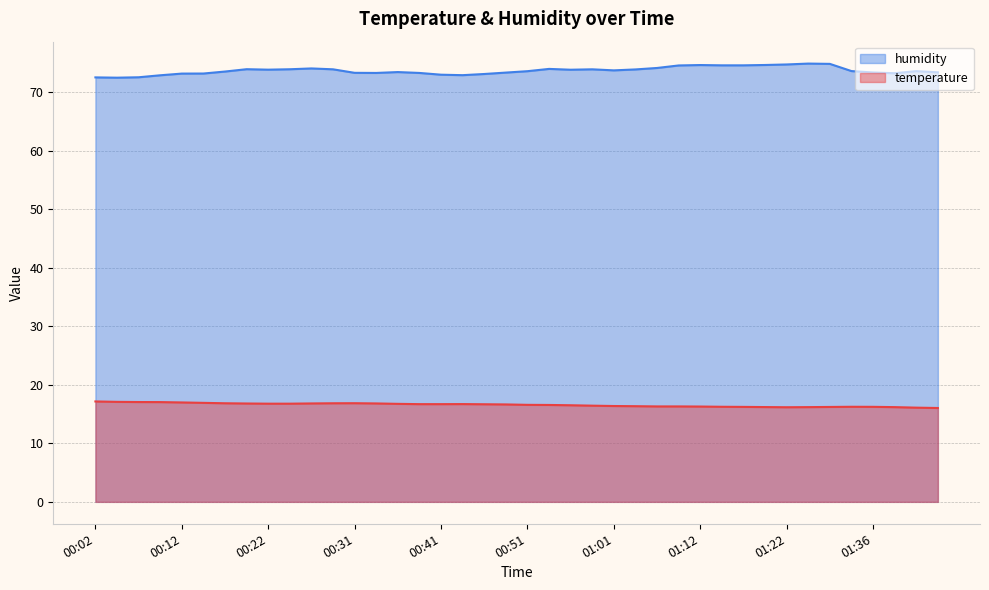

Does the chart have visible grid lines?

Yes